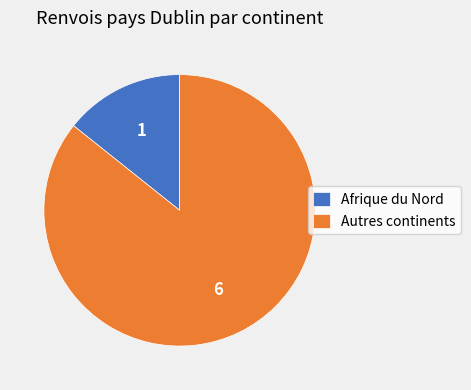

Rank the categories by value from lowest to highest.

Afrique du Nord, Autres continents